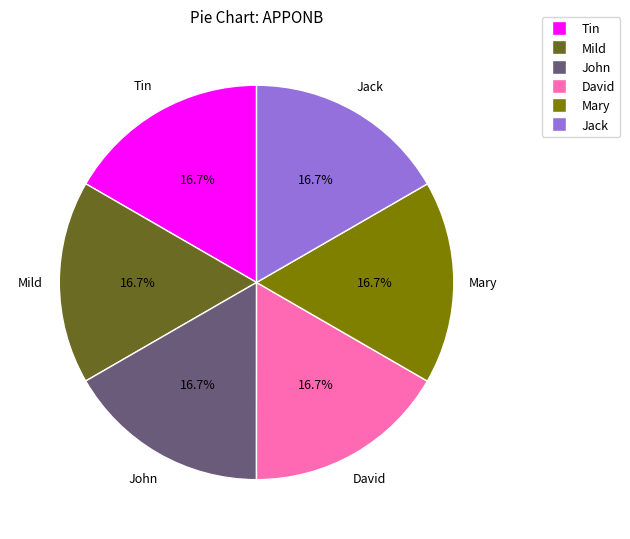

How many slices are in this pie chart?

6